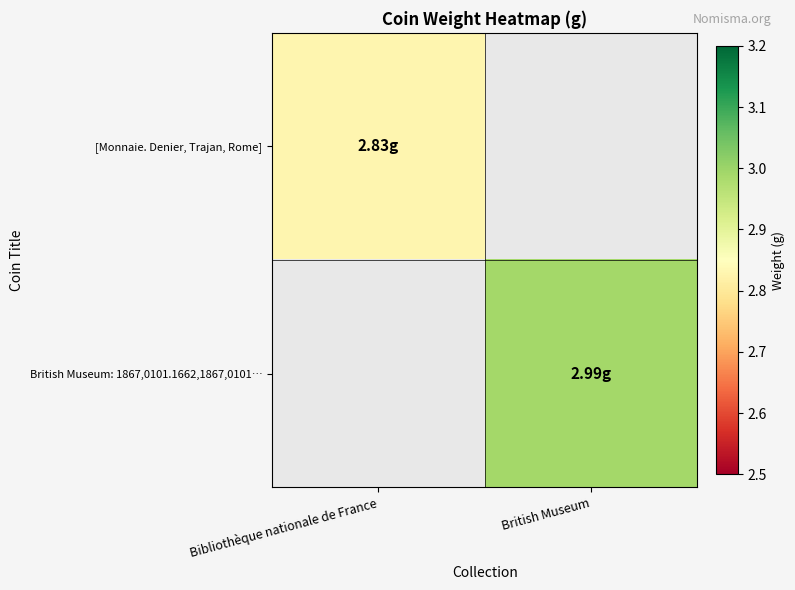

At which label is [Monnaie. Denier, Trajan, Rome] closest to 2?

Bibliothèque nationale de France